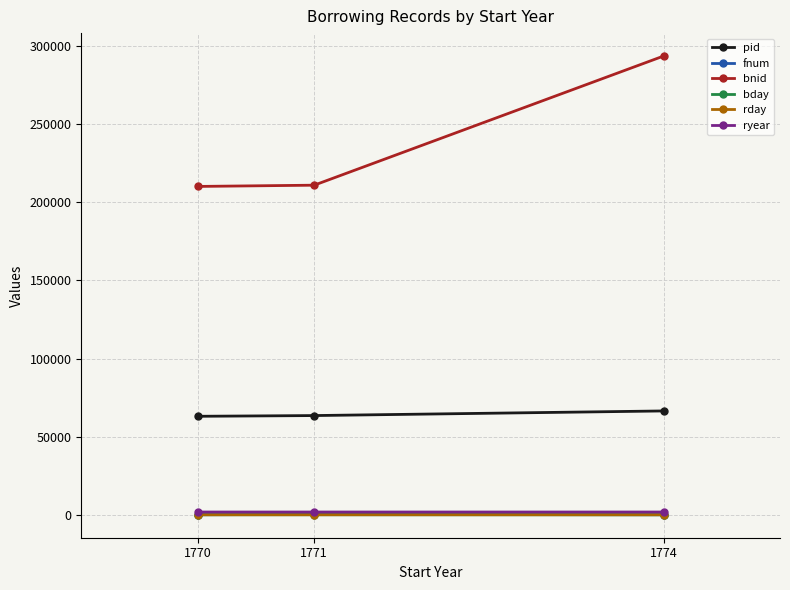

At how many categories does at least one series exceed 136544?

3